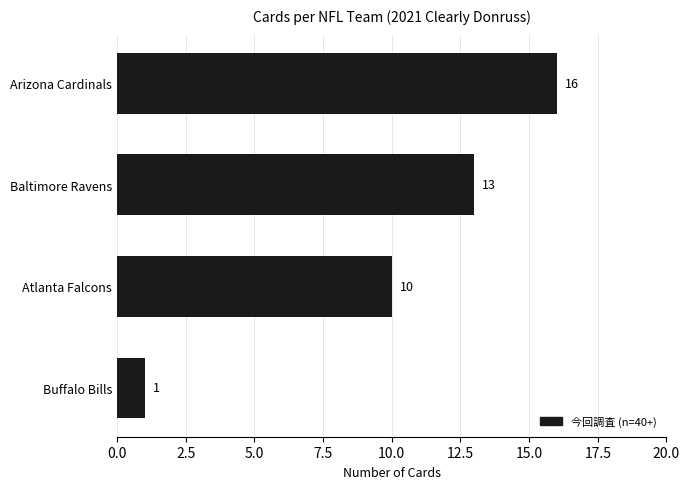

Which category has the lowest value across all series?

Buffalo Bills